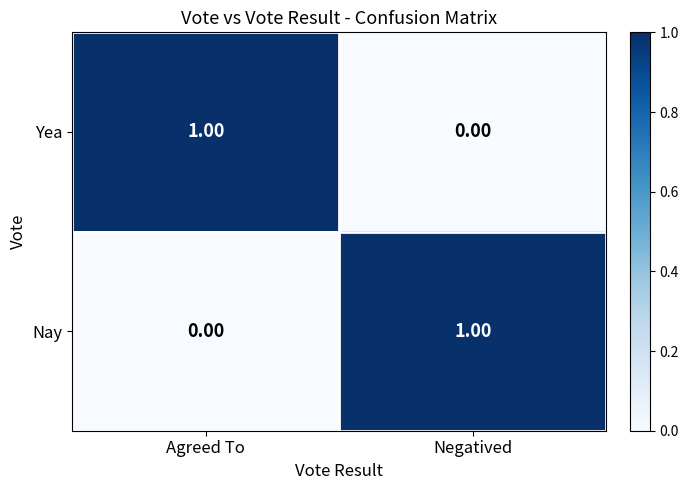

At which label does Nay reach its peak?

Negatived